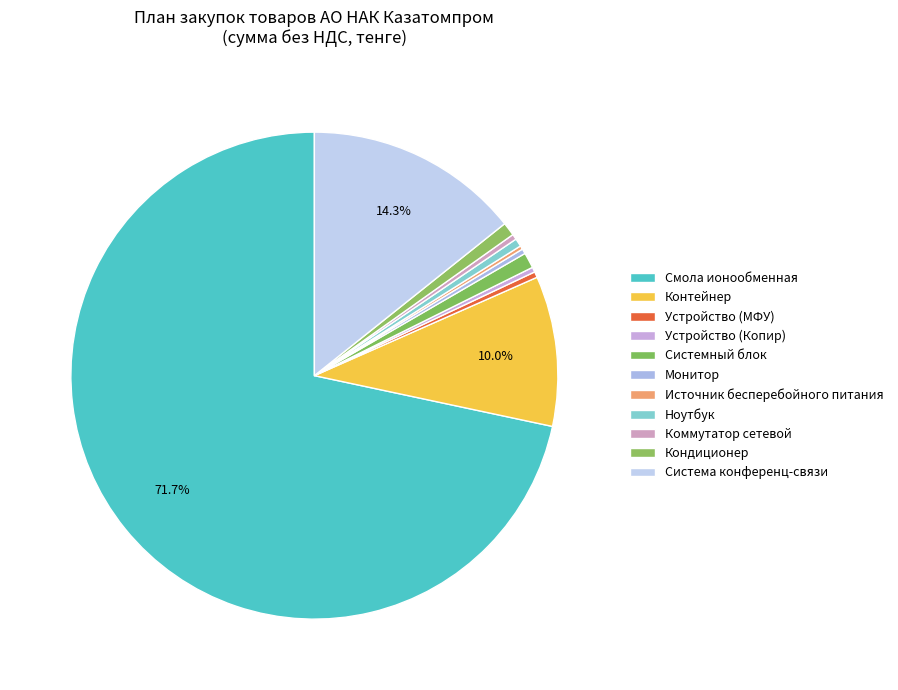

Is Ноутбук the majority of the pie?

No